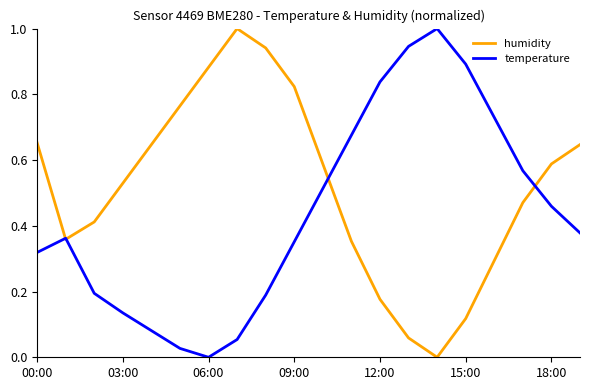

What is the maximum value for humidity?

1.0